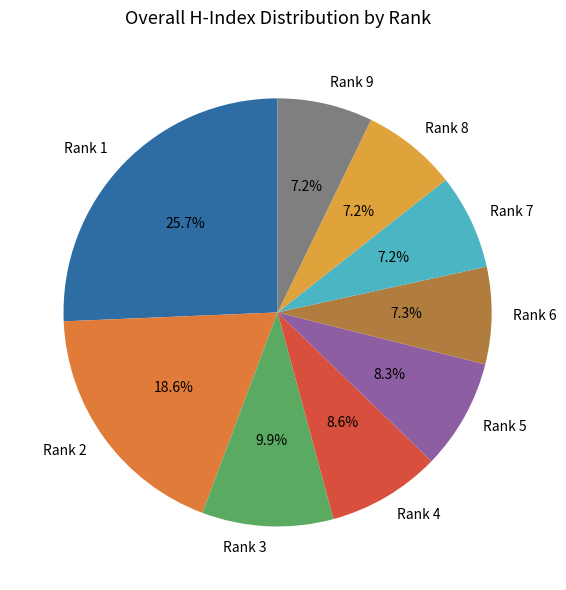

Is Rank 7 the majority of the pie?

No